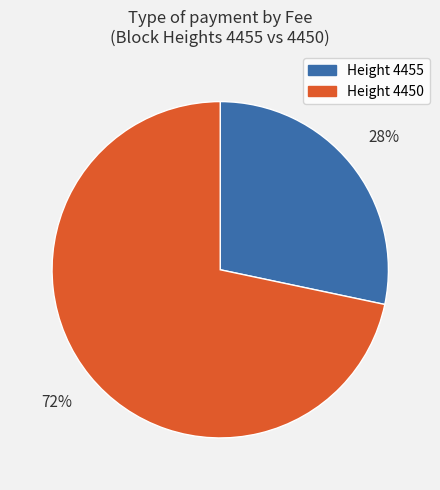

Does any single category account for the majority?

Yes